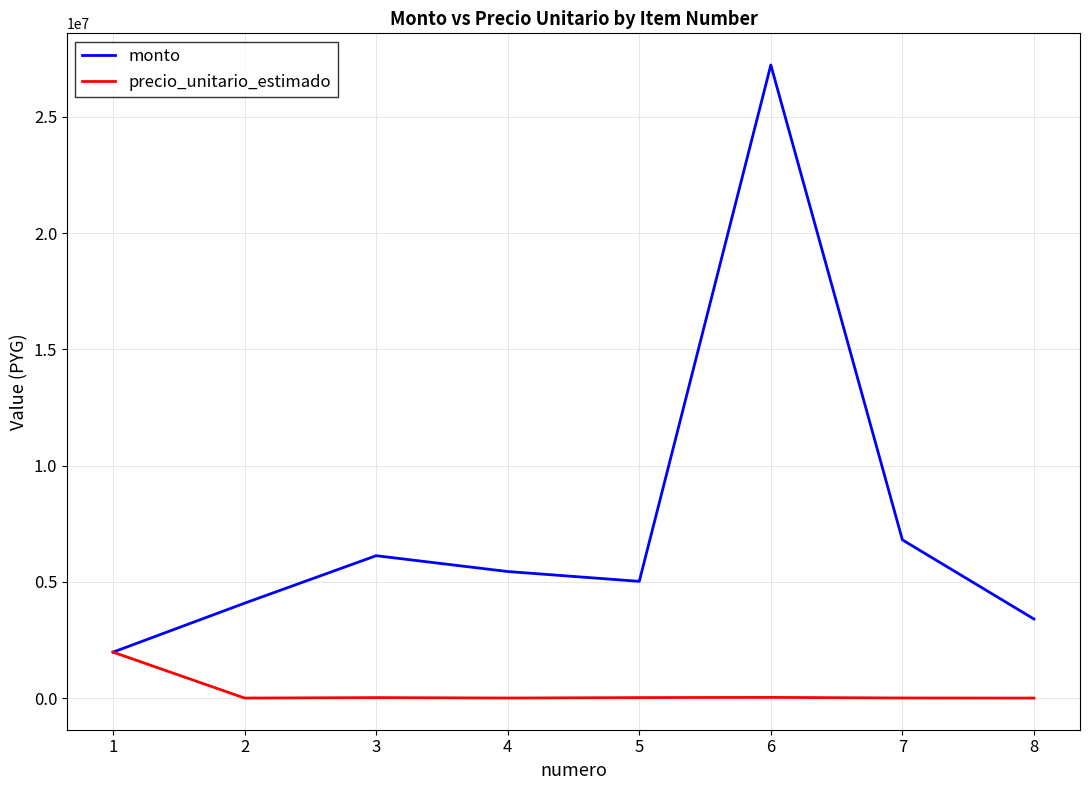

What is the greatest value displayed?

27231270.0